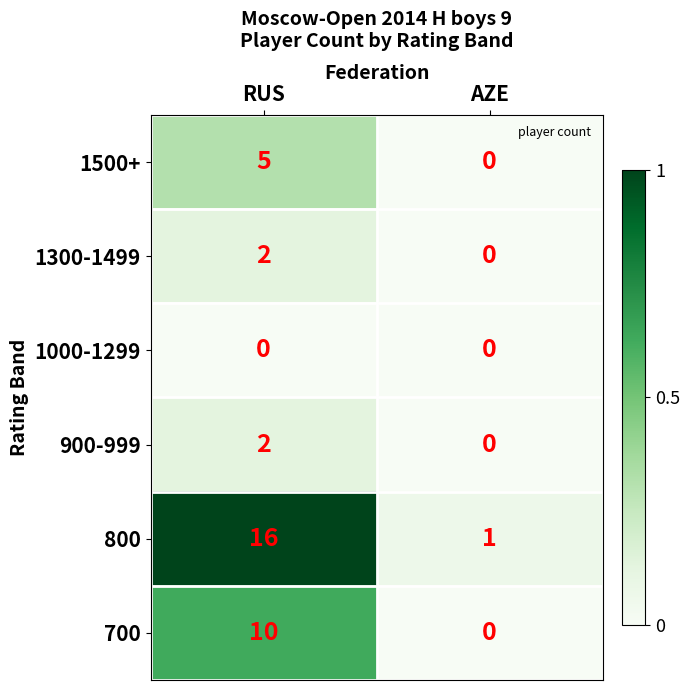

What is the spread (max minus min) of values at AZE?

1